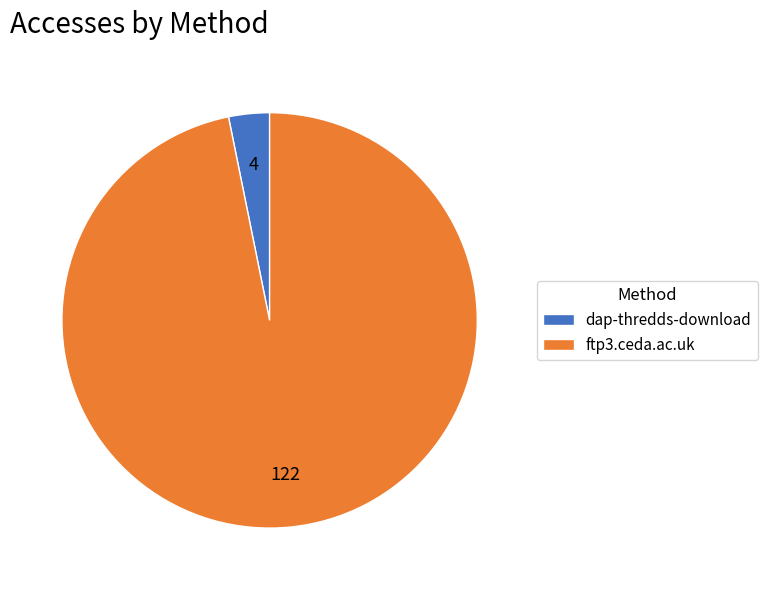

Rank the categories by value from highest to lowest.

ftp3.ceda.ac.uk, dap-thredds-download